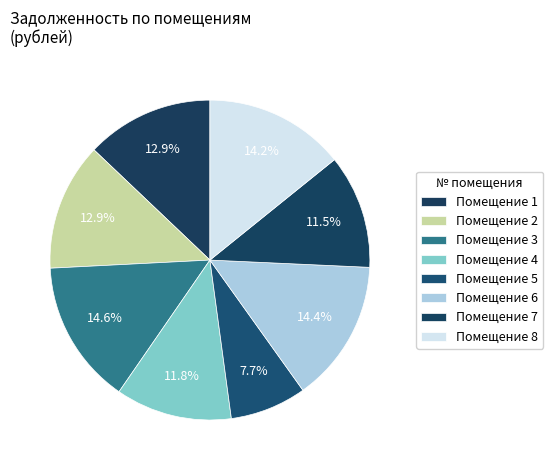

How many segments does this pie chart have?

8